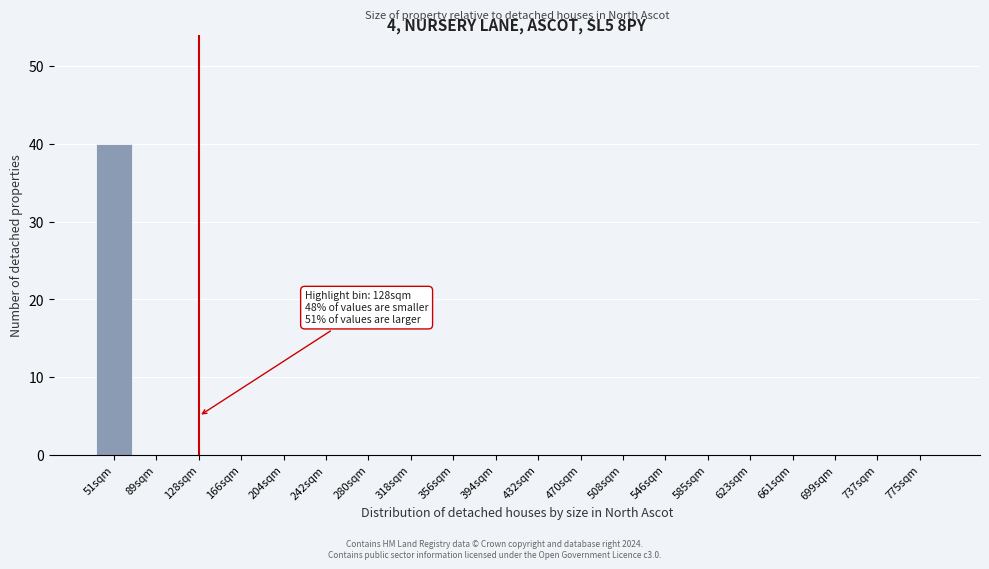

Reading left to right, list all the values displayed in this chart.

51sqm=40	89sqm=0	128sqm=0	166sqm=0	204sqm=0	242sqm=0	280sqm=0	318sqm=0	356sqm=0	394sqm=0	432sqm=0	470sqm=0	508sqm=0	546sqm=0	585sqm=0	623sqm=0	661sqm=0	699sqm=0	737sqm=0	775sqm=0